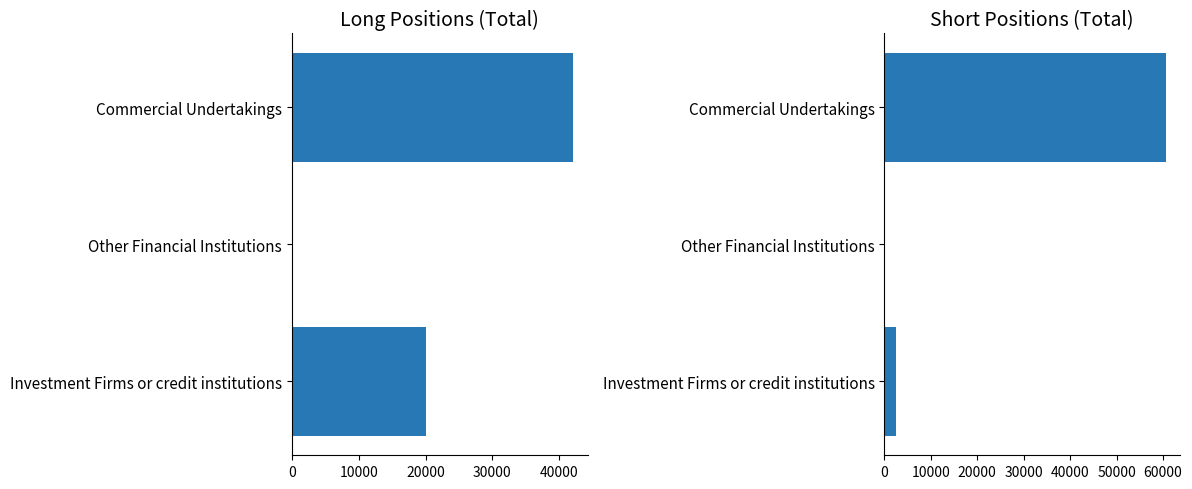

What is the average value of the Long series?

20752